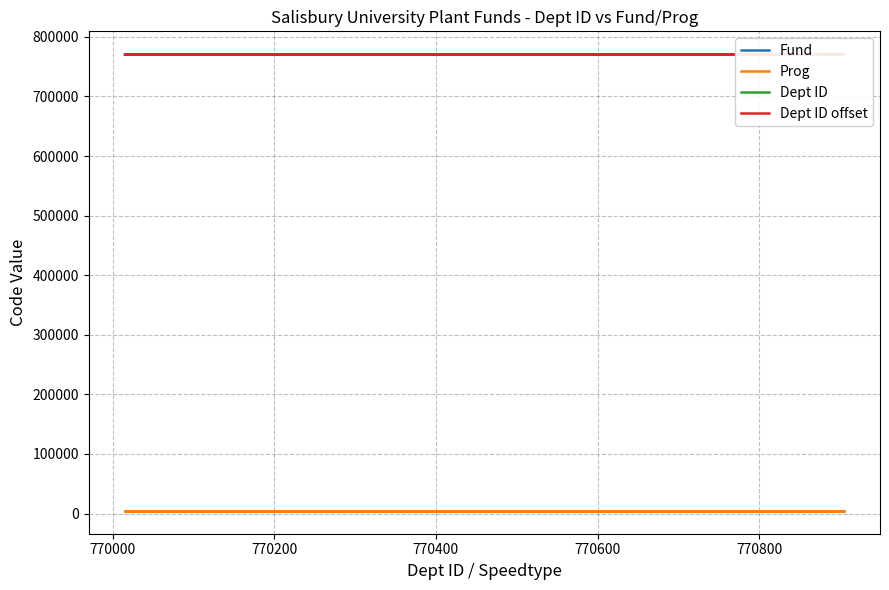

Reading left to right, what are all the values shown in this chart?

Fund: 4800	4800	4800	4800	4800	4800	4800	4800	4800	4800	4800	4800	4800	4800	4800	4800	4800	4800	4800
Prog: 4400	4400	4400	4400	4400	4400	4400	4400	4400	4400	4400	4400	4400	4400	4400	4400	4400	4400	4400
Dept ID: 770240	770155	770185	770235	770226	770225	770110	770135	770115	770015	770175	770160	770905	770125	770170	770025	770206	770100	770900
Dept ID offset: 770205	770120	770150	770200	770191	770185	770075	770100	770080	770020	770140	770120	770870	770085	770135	770000	770176	770065	770865